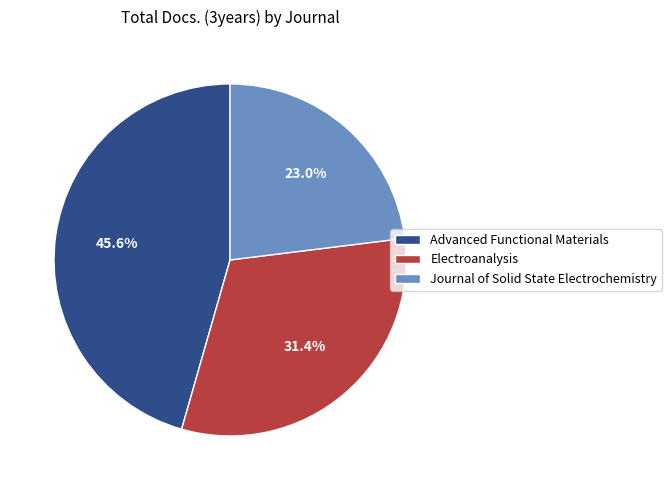

True or false: Advanced Functional Materials accounts for 39% of the total.

False